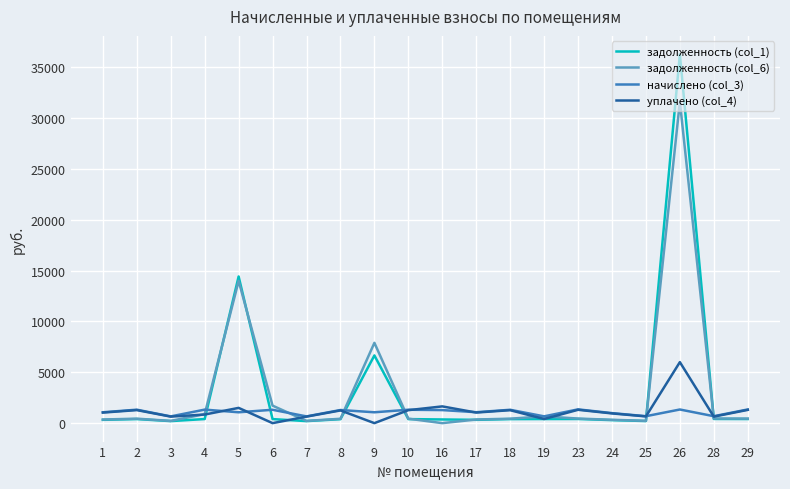

What is the greatest value displayed?

36265.5